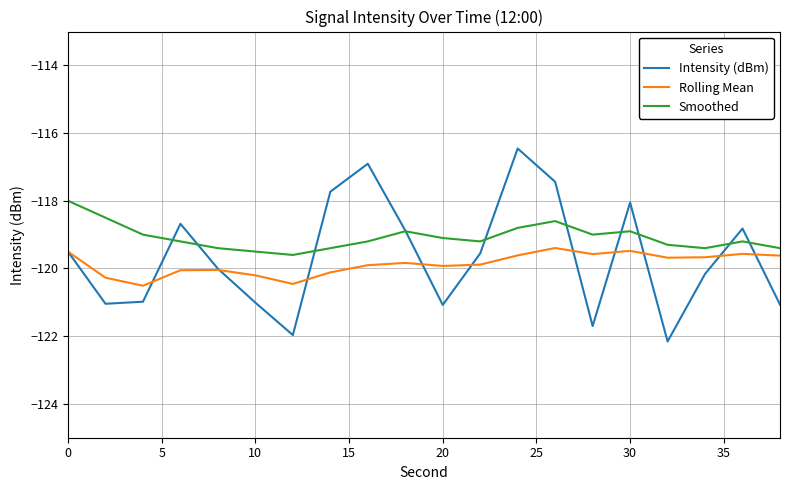

Which series has the largest range (max minus min)?

Intensity (dBm)